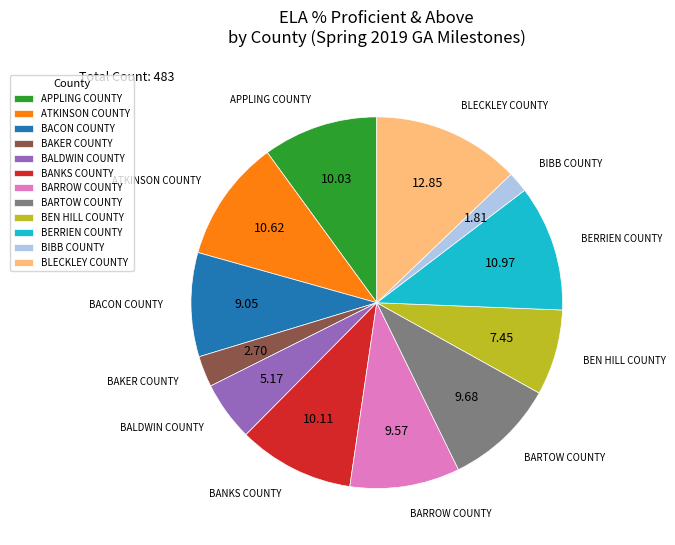

Do BANKS COUNTY and BALDWIN COUNTY together represent more than half of the pie?

No